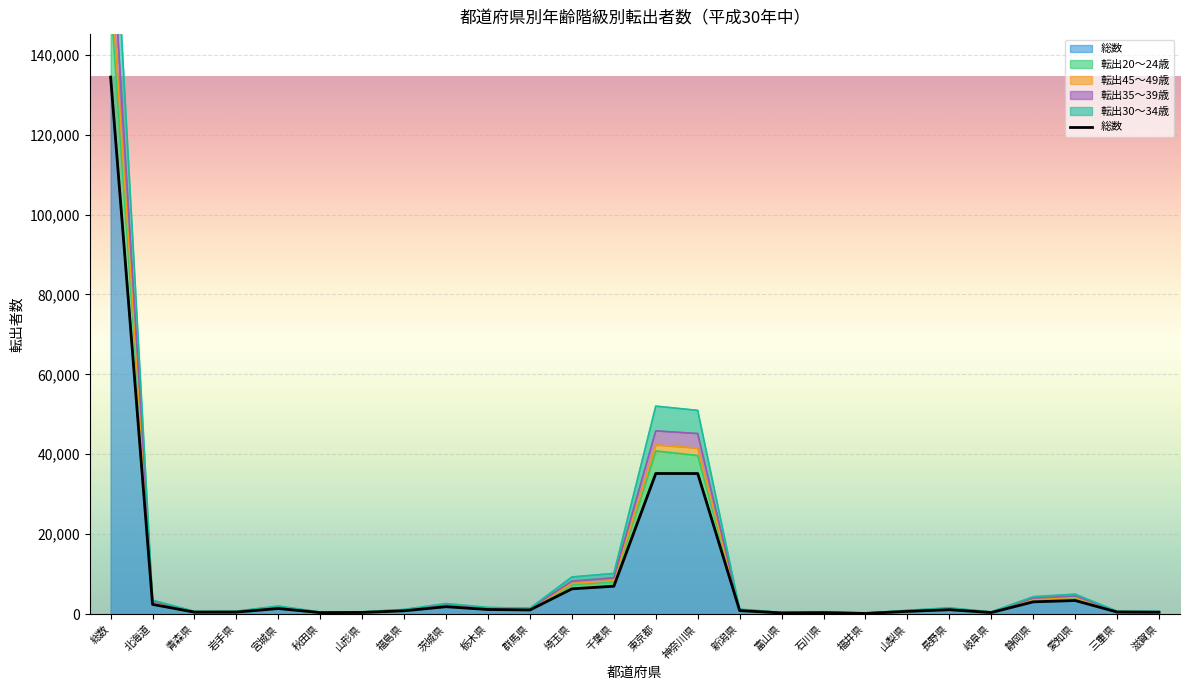

What is the difference between the second highest and minimum values?

35011